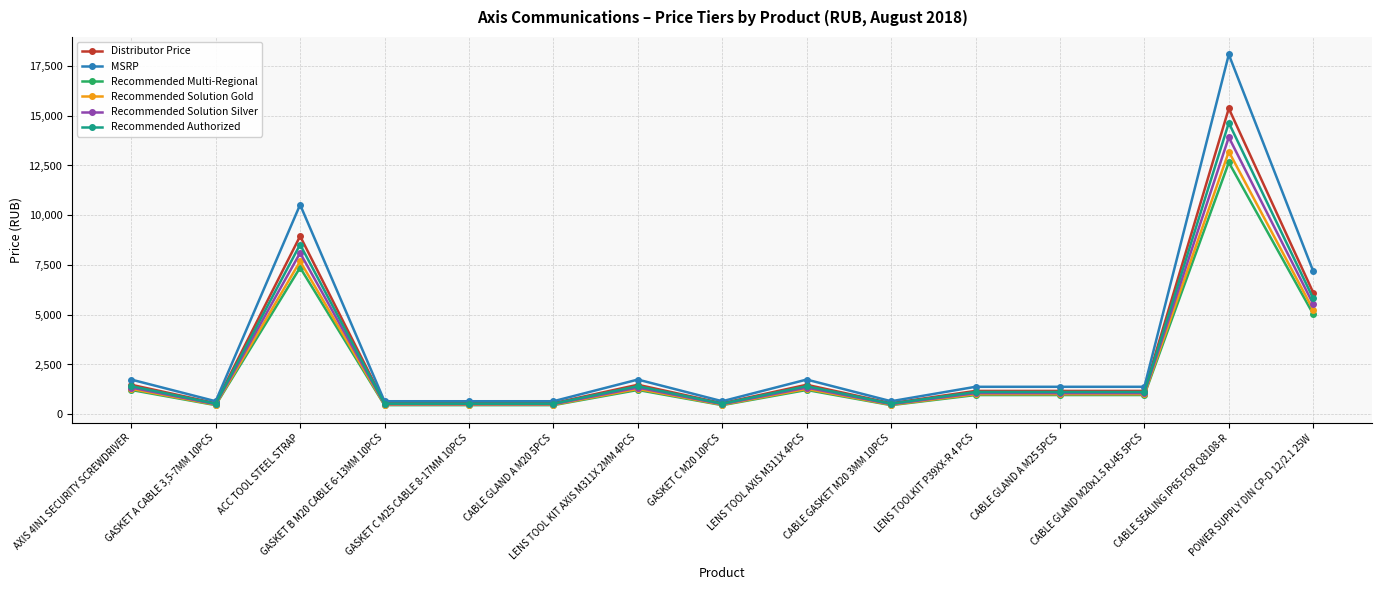

What is the value of the Recommended Solution Gold point at the 14th from the left?

13196